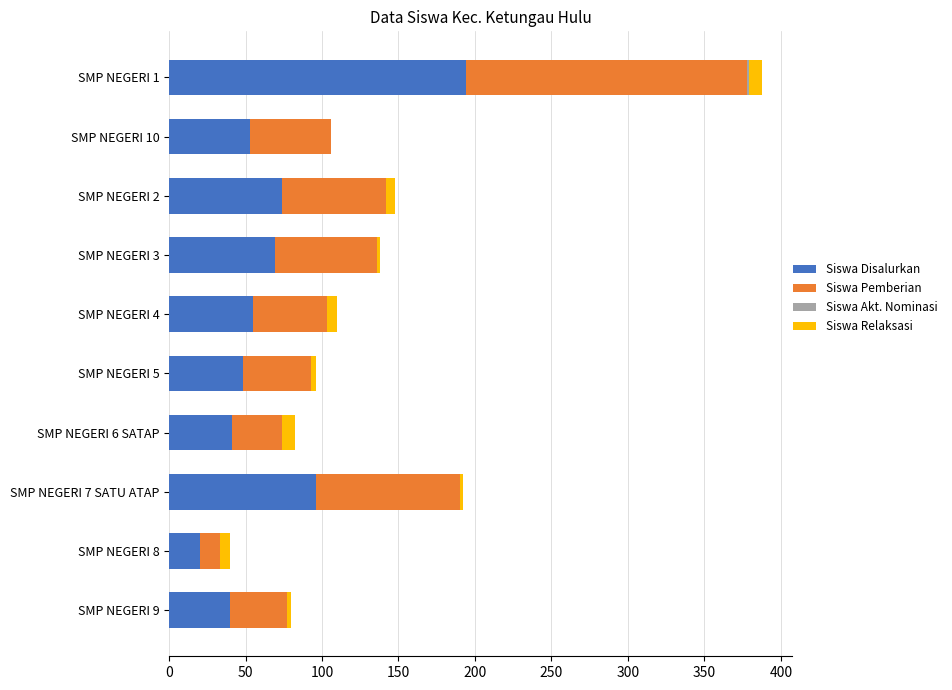

What is the highest value of the Siswa Disalurkan series?

194